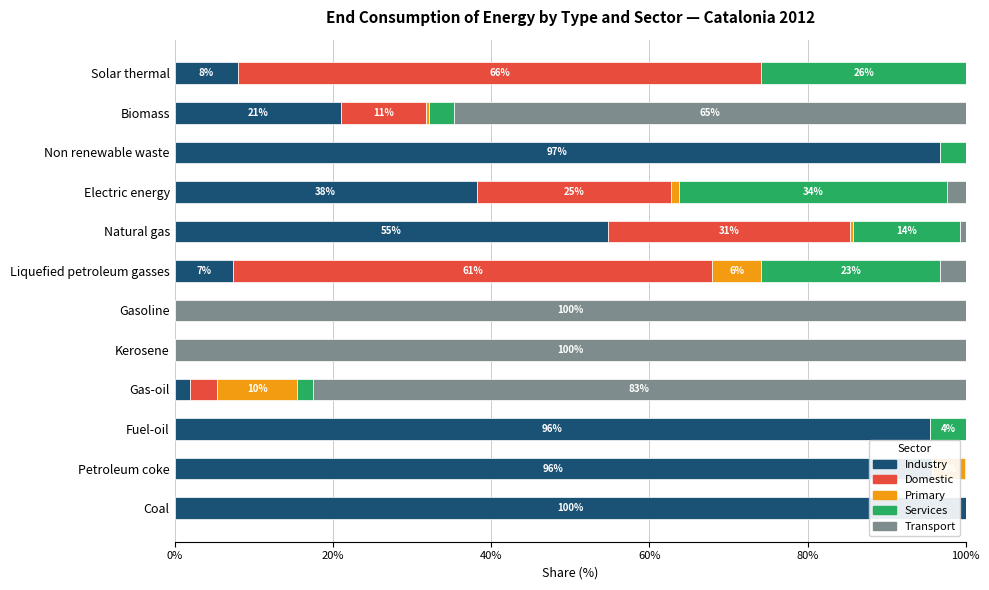

What is the total value across all series at Non renewable waste?

100.0